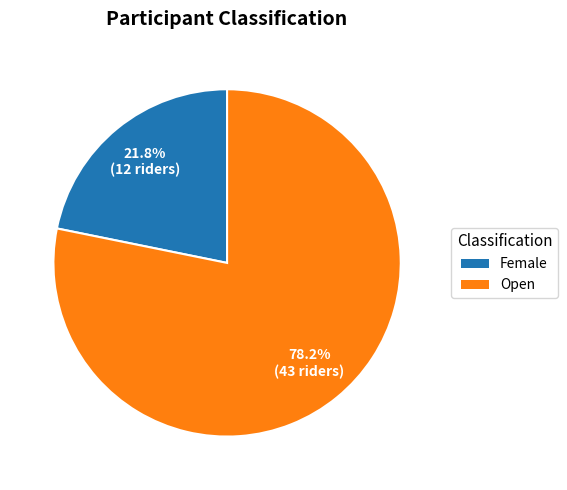

To the nearest percent, what percentage of the pie is Female?

22%